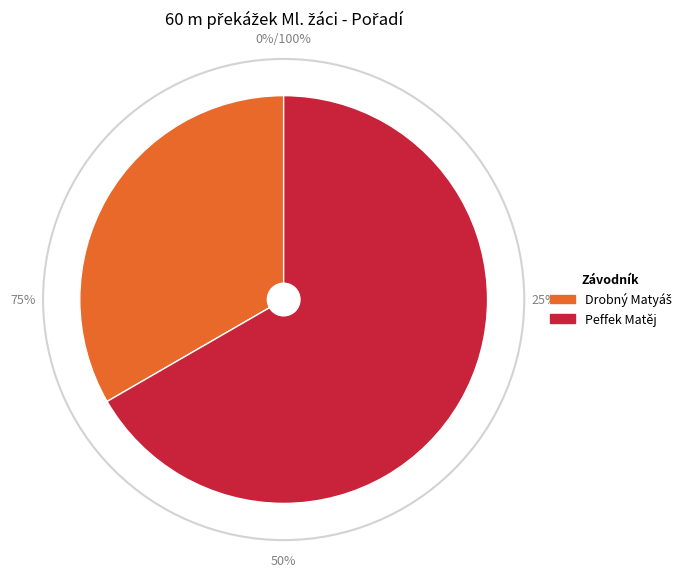

To the nearest percent, what is the average slice percentage?

50%